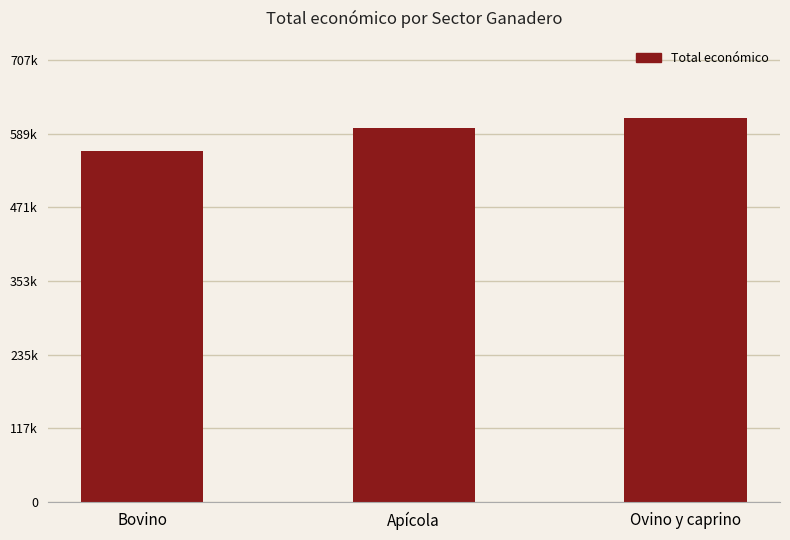

Are the bars horizontal?

No